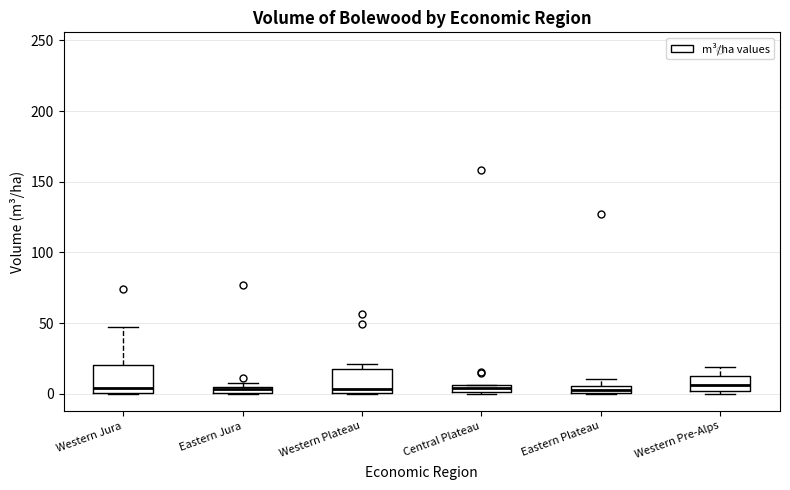

Where is the lower edge of the box for Western Jura on the y-axis? The values are not printed on the chart, so give them approximately, as read against the axis.

0